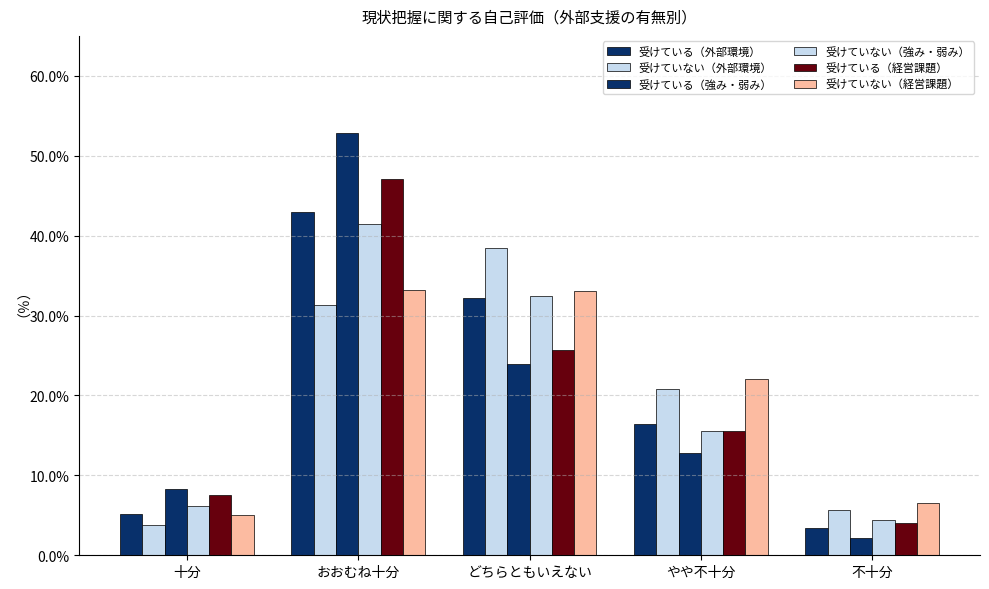

Are the bars grouped side by side (vs. stacked)?

Yes